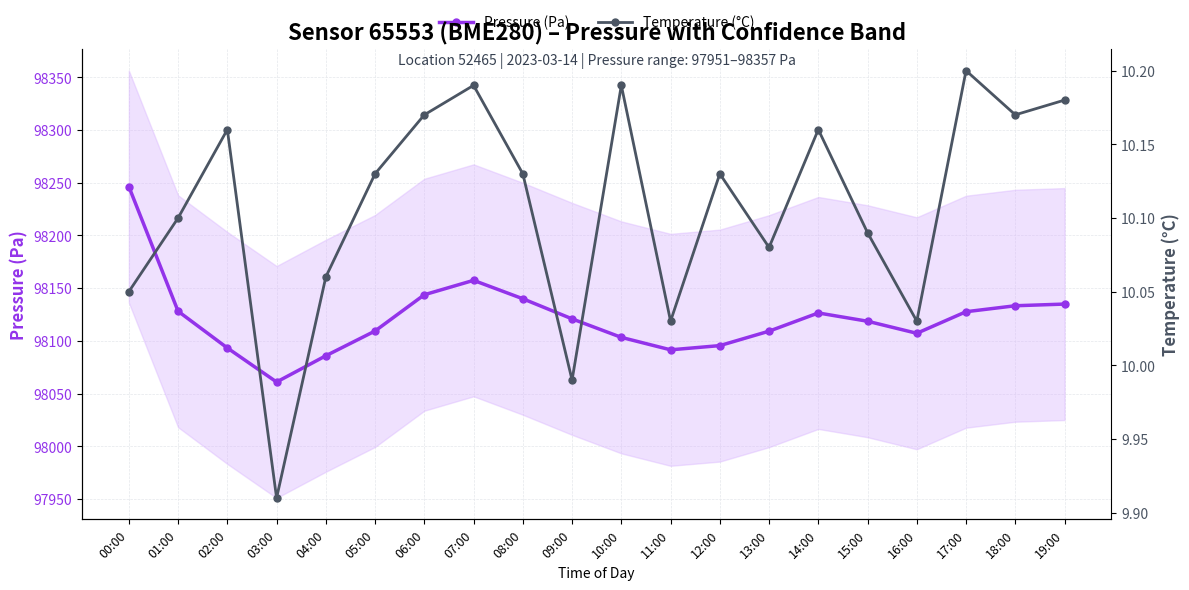

What is the total value across all series at 07:00?

98167.5